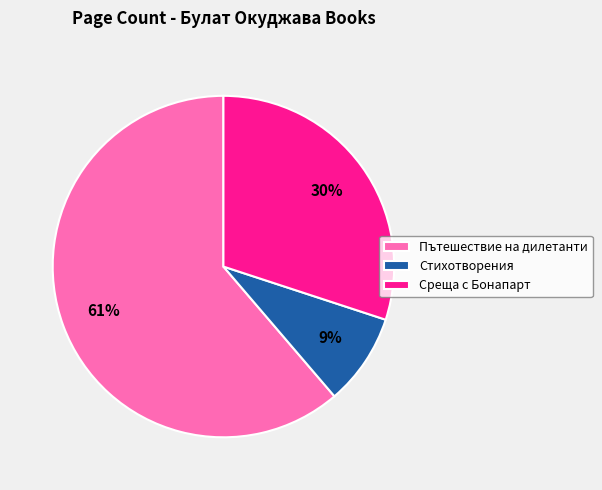

Which has a higher value, Стихотворения or Пътешествие на дилетанти?

Пътешествие на дилетанти